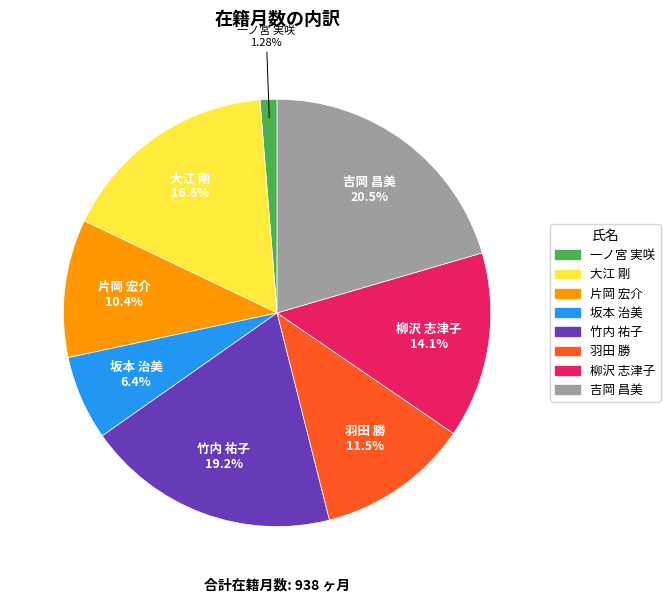

Which has a higher value, 片岡 宏介 or 羽田 勝?

羽田 勝